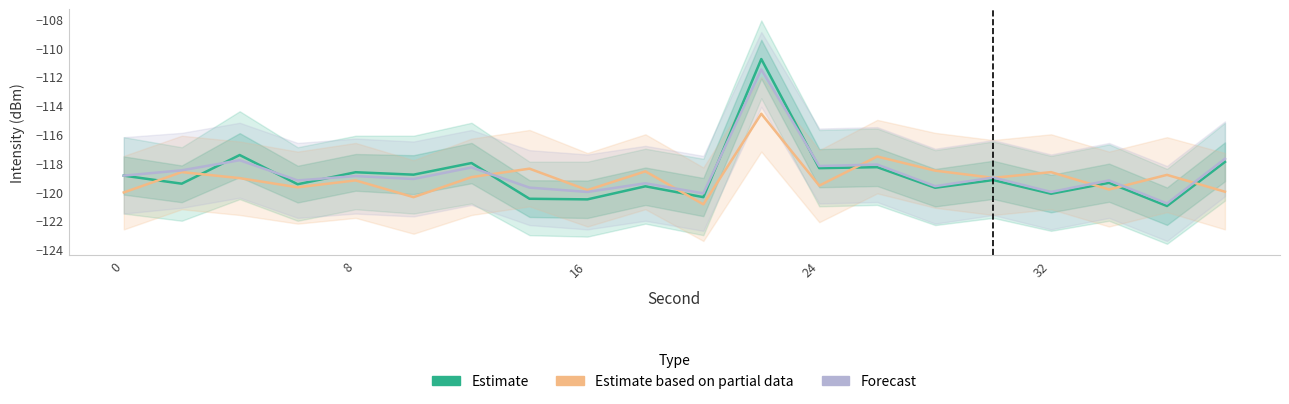

What is the highest value of the Estimate based on partial data series?

-114.6